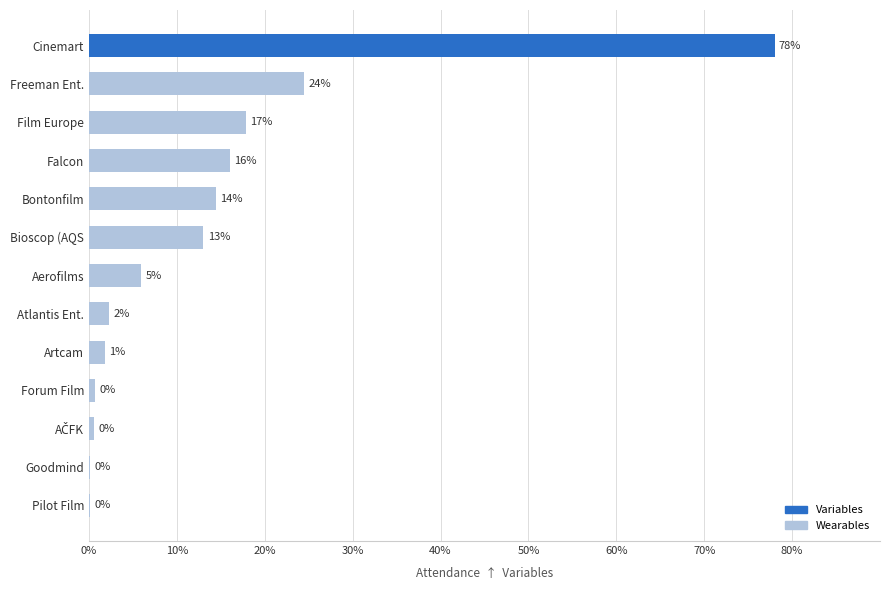

What is the sum of all values?

175.3